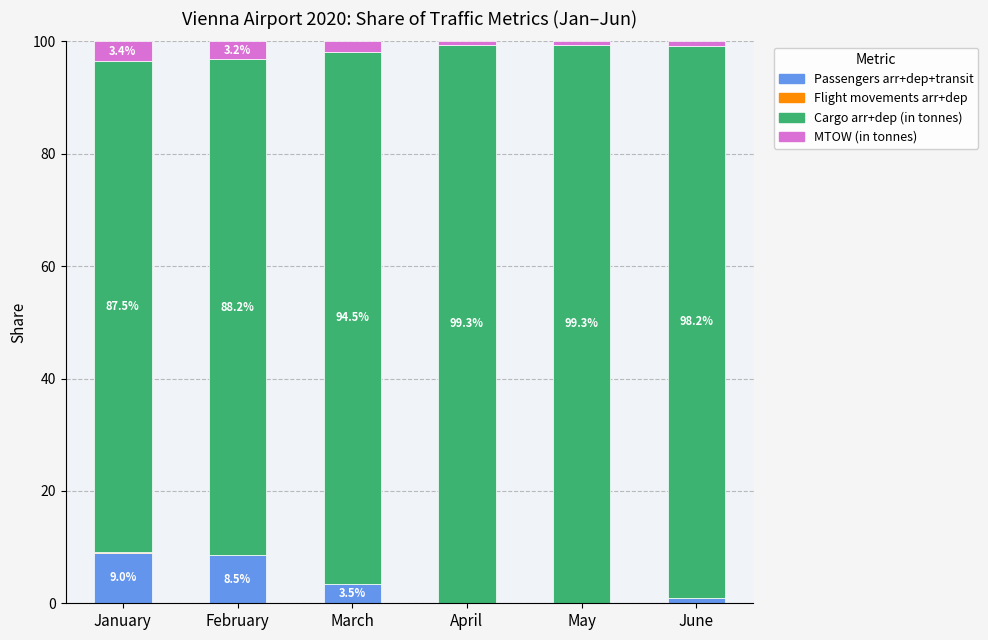

What is the highest value of the Passengers arr+dep+transit series?

9.0